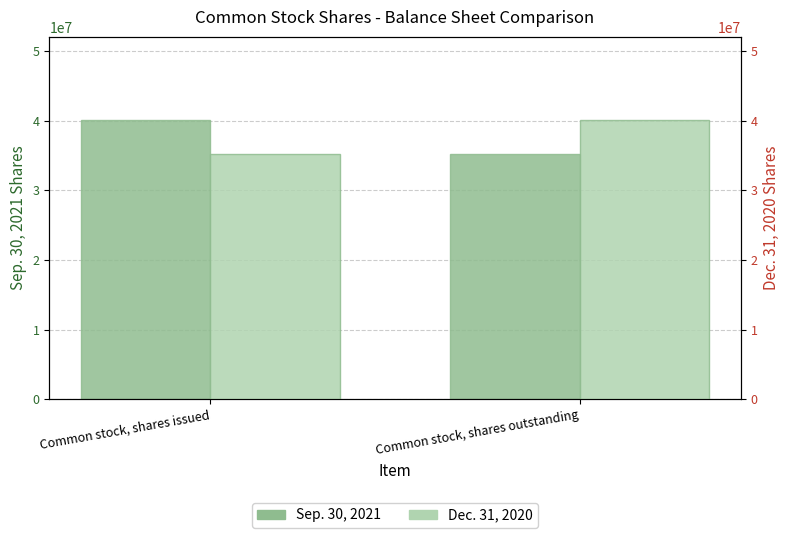

Reading left to right, extract all data points from this chart.

Sep. 30, 2021: Common stock, shares issued=40016792	Common stock, shares outstanding=35237987
Dec. 31, 2020: Common stock, shares issued=35237987	Common stock, shares outstanding=40016792